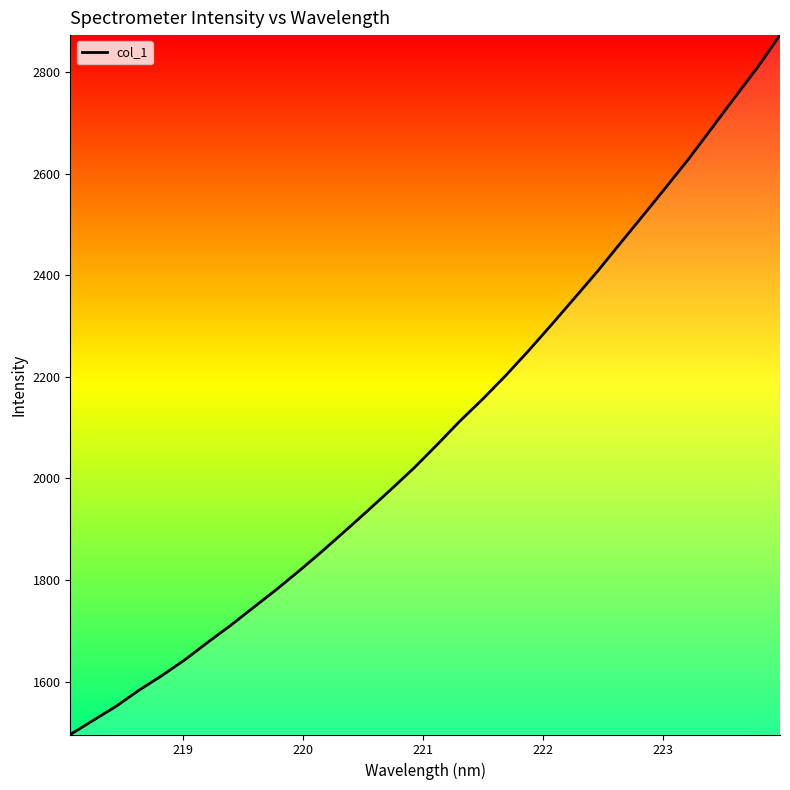

What is the difference between the maximum and minimum values?

1376.8